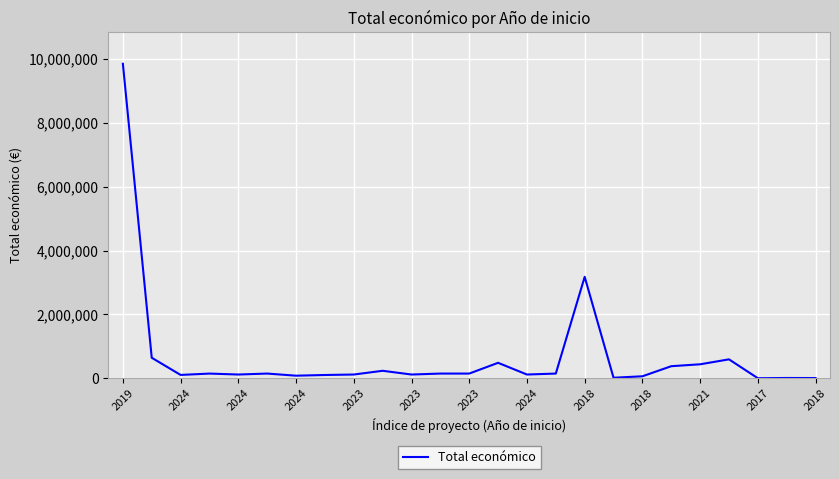

What is the value of the 23rd point from the left?

4320